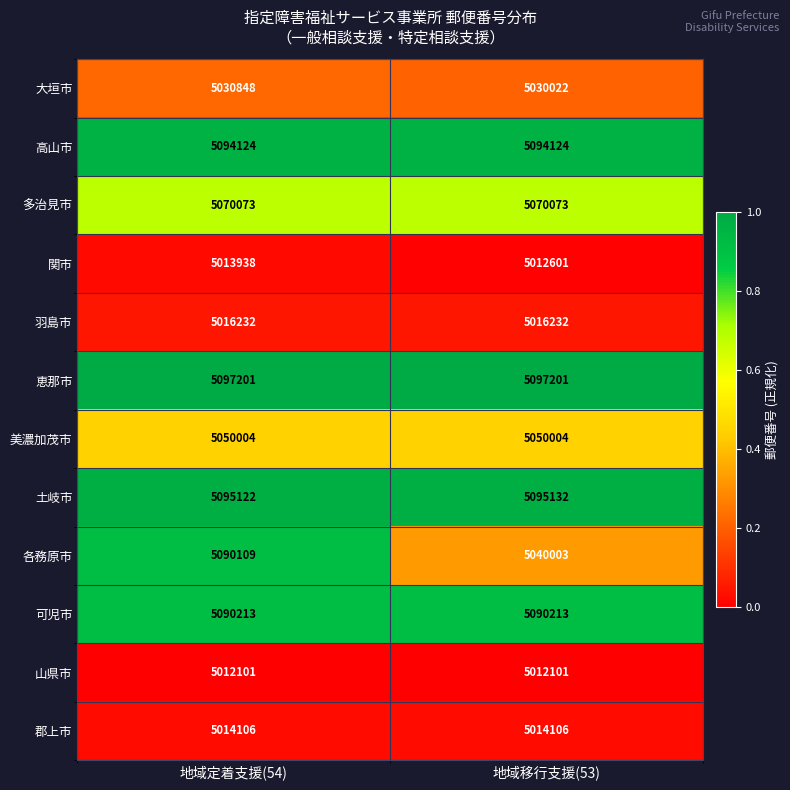

Which series has the widest spread of values?

各務原市